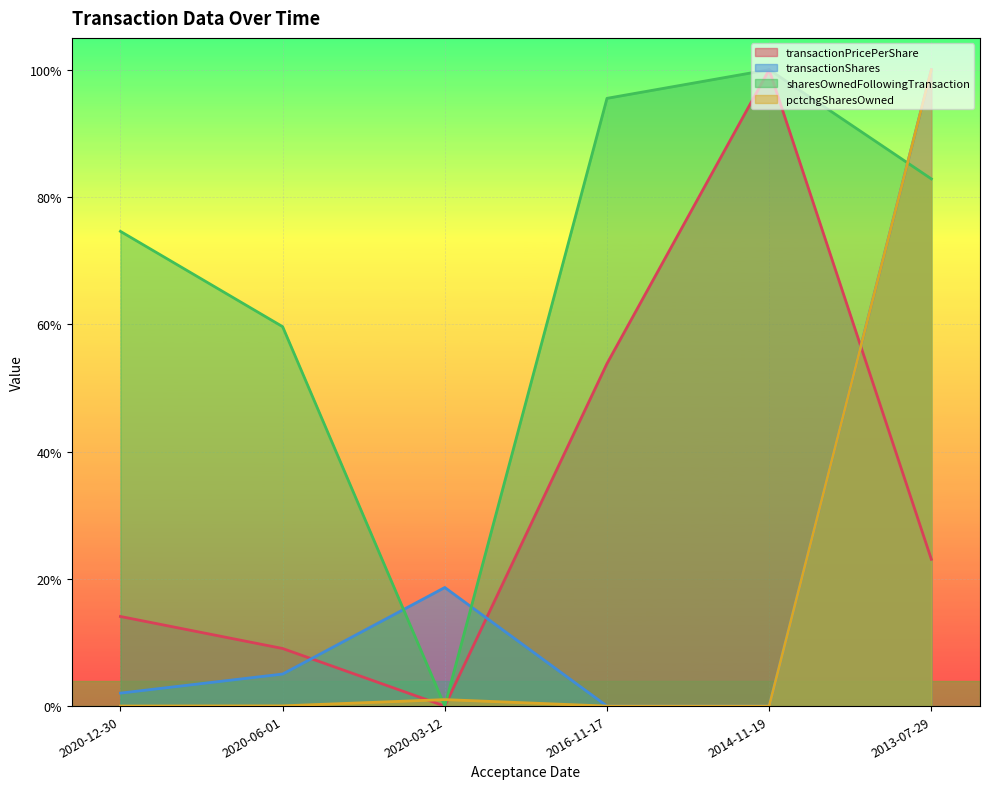

At which category is the sum across all series the highest?

2013-07-29